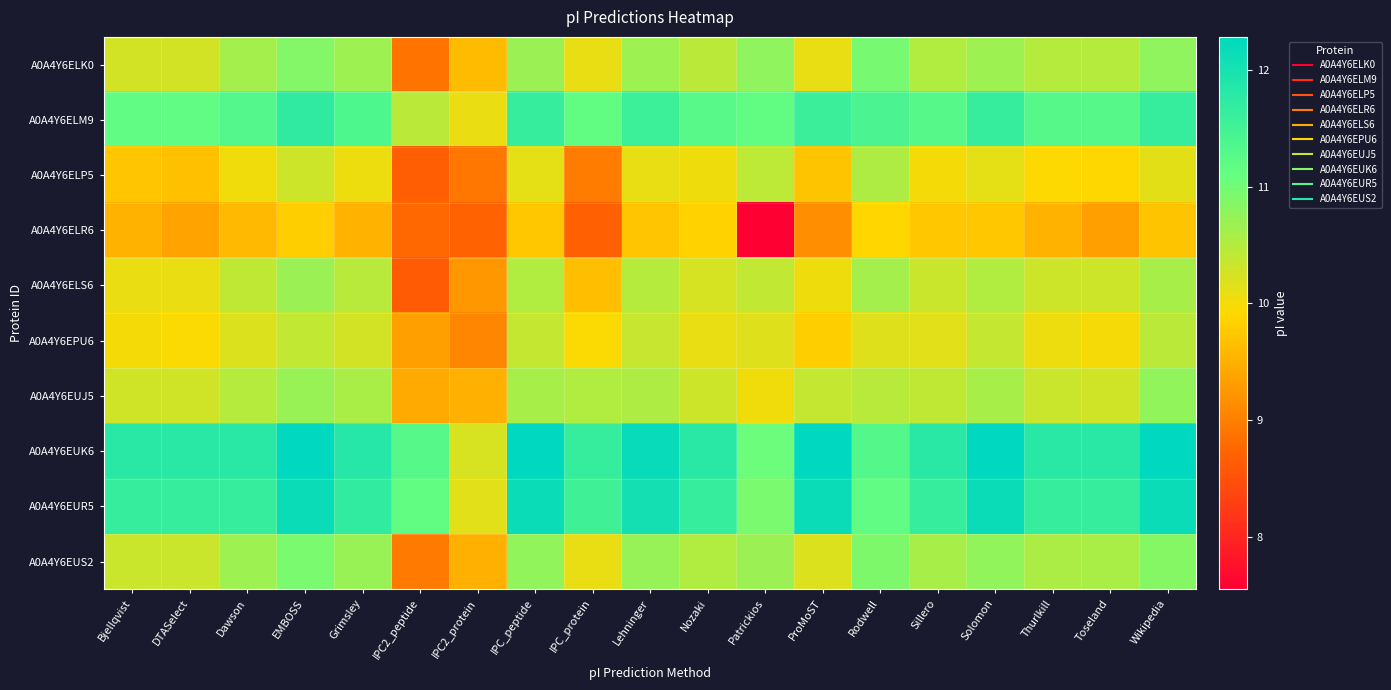

At Patrickios, list the series in order from smallest to largest.

A0A4Y6ELR6, A0A4Y6EUJ5, A0A4Y6EPU6, A0A4Y6ELS6, A0A4Y6ELP5, A0A4Y6EUS2, A0A4Y6ELK0, A0A4Y6EUR5, A0A4Y6EUK6, A0A4Y6ELM9